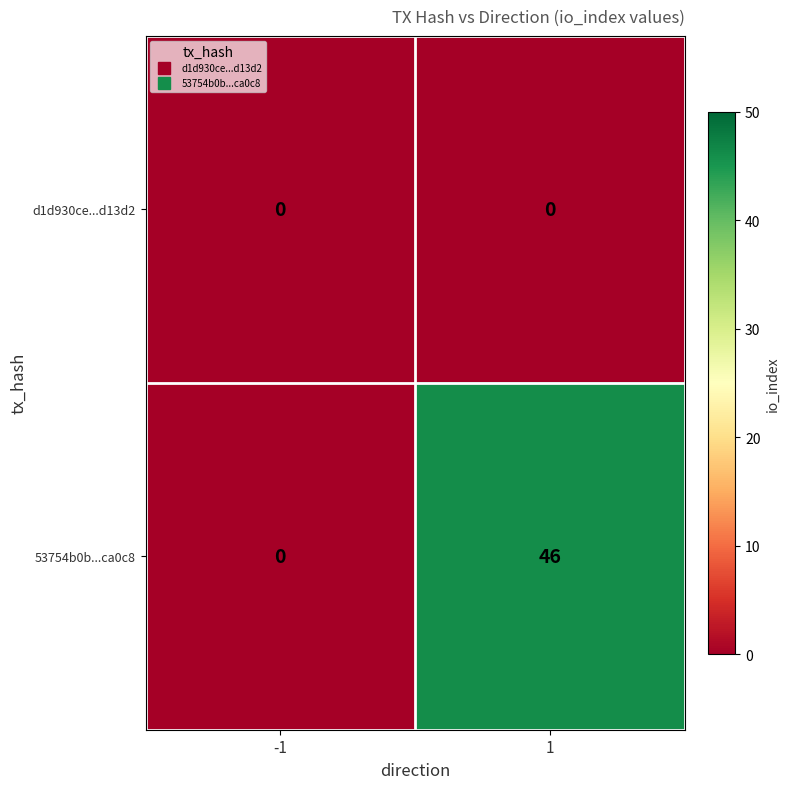

Rank the series at 1 from highest to lowest value.

53754b0b...ca0c8, d1d930ce...d13d2